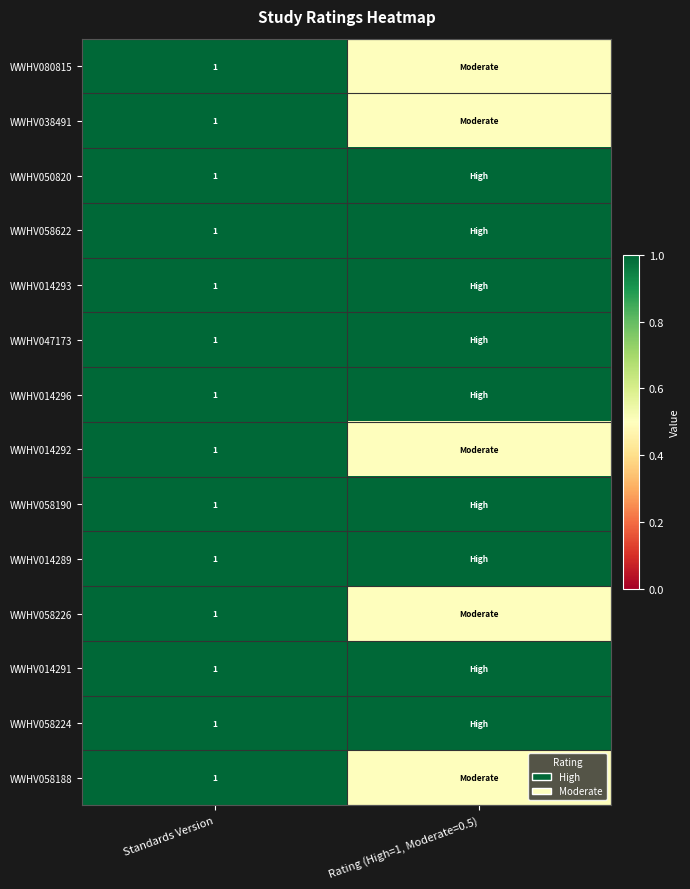

What is the total value across all series at Standards Version?

14.0